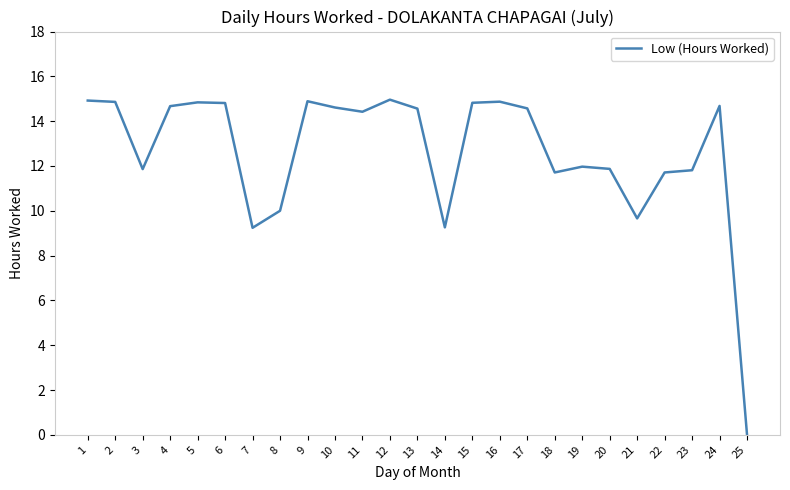

Is it true that the value at 21 is 9.7?

True